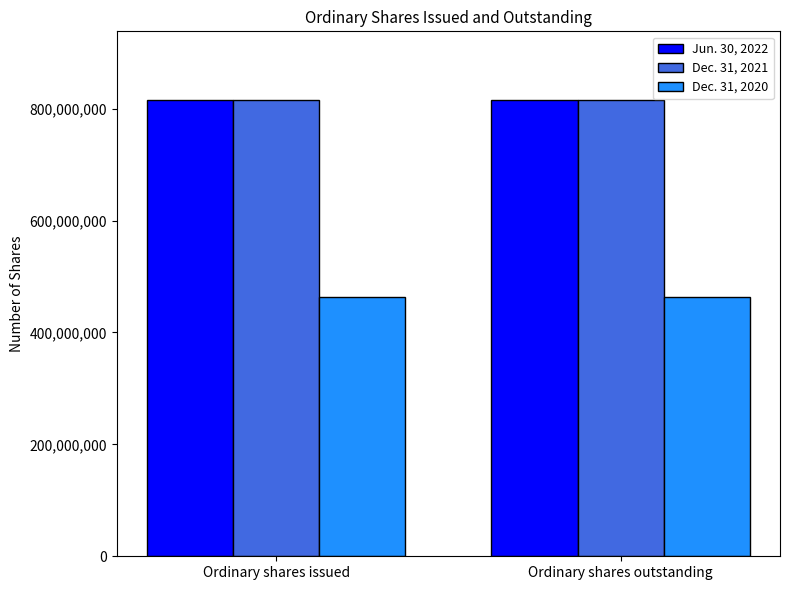

What is the total value across all series at Ordinary shares outstanding?

2095262049